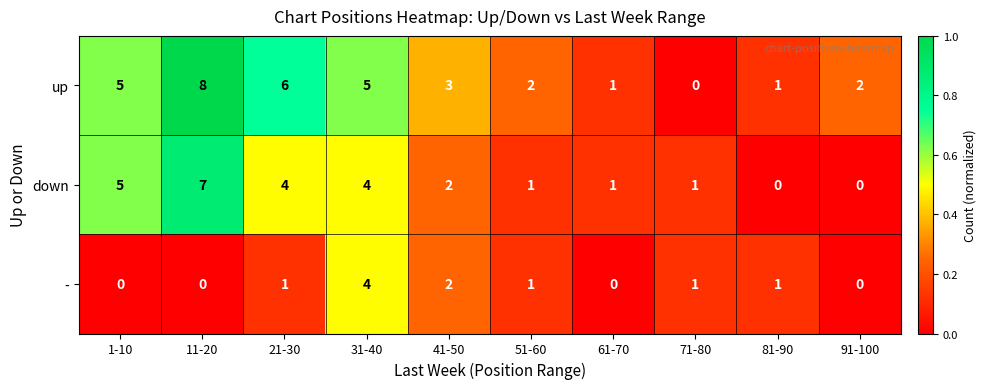

Rank the series by their average value, from highest to lowest.

up, down, -